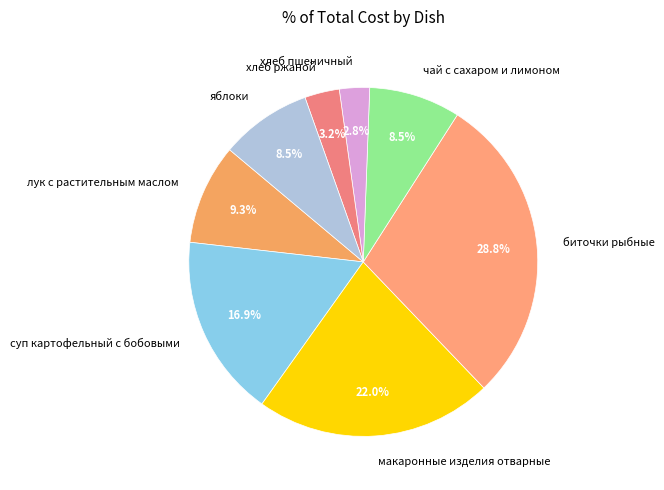

Does чай с сахаром и лимоном account for over 50% of the chart?

No